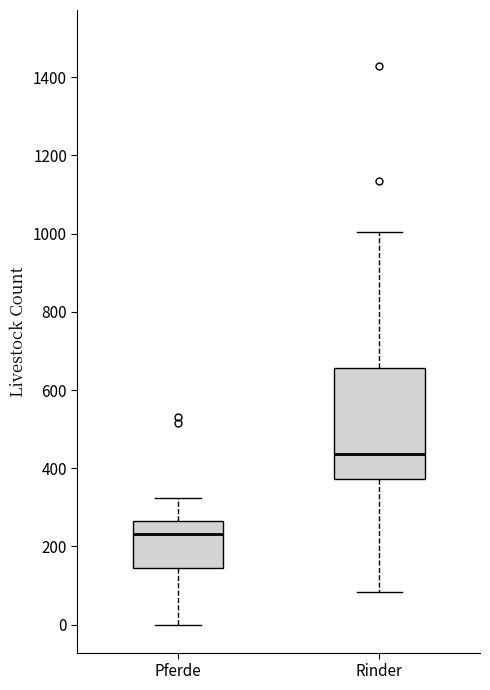

Reading left to right, transcribe this box plot: for each box, give where its median line is, the range the box spans, and where its two whiskers end, as read against the y-axis. The values are not printed on the chart, so give them approximately, as read against the axis.

Pferde: median 240, box 140 to 260, whiskers 0 to 320
Rinder: median 440, box 380 to 660, whiskers 80 to 1000